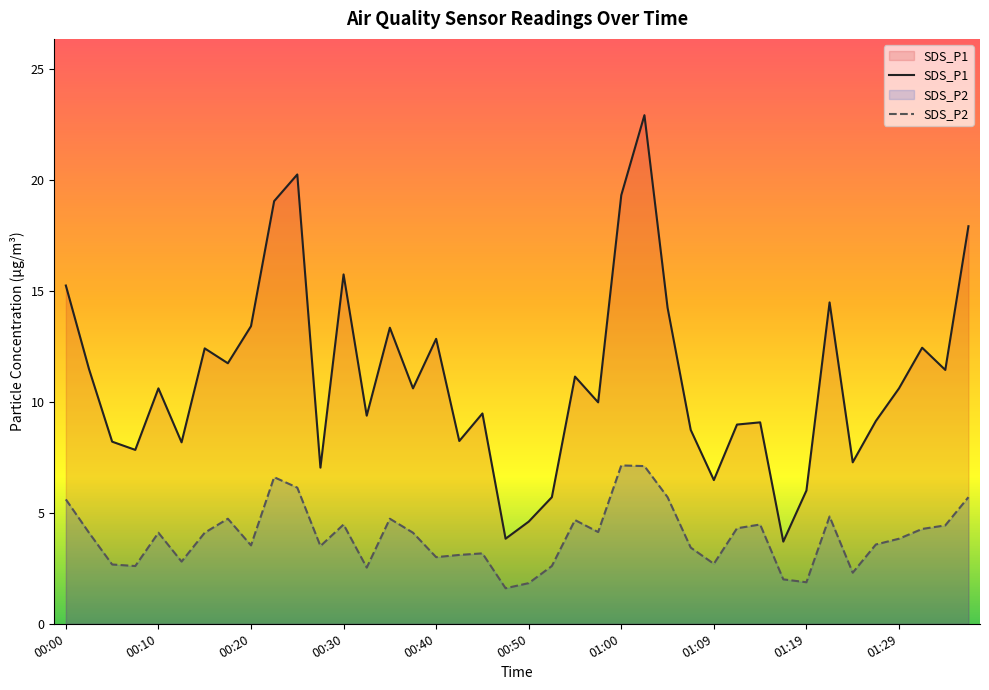

What value does the SDS_P1 series have at 00:20?

13.4